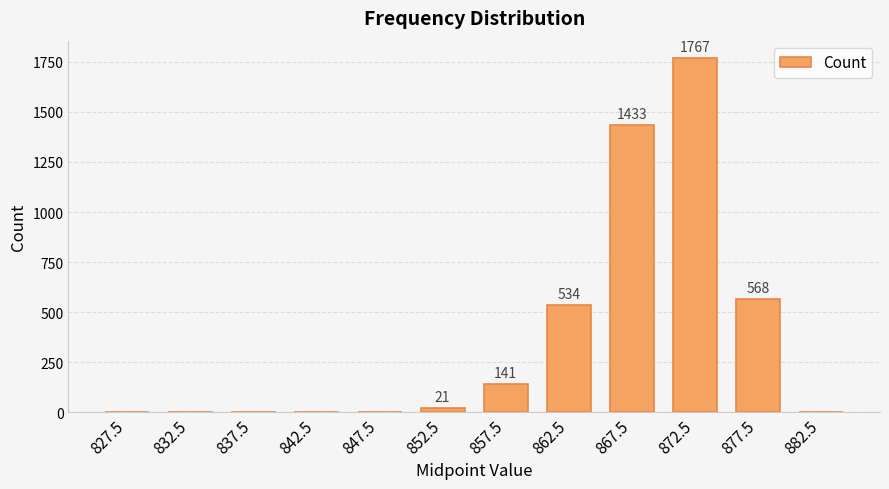

At which label is the value closest to 883?

877.5